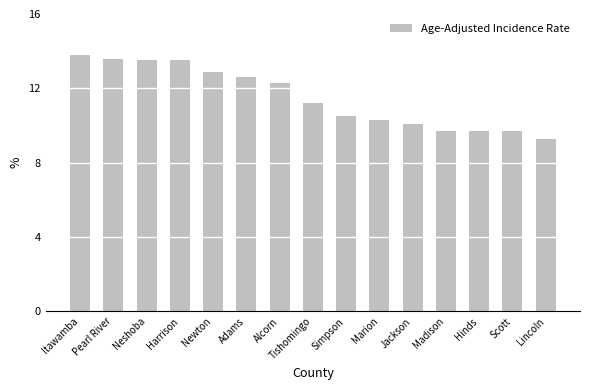

Are the bars grouped side by side (vs. stacked)?

No